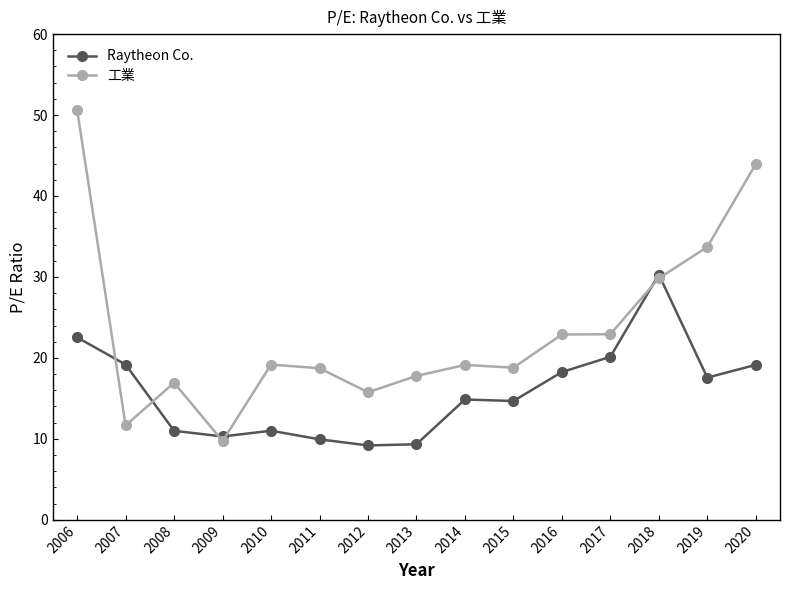

What are all the series names shown in the legend?

Raytheon Co., 工業